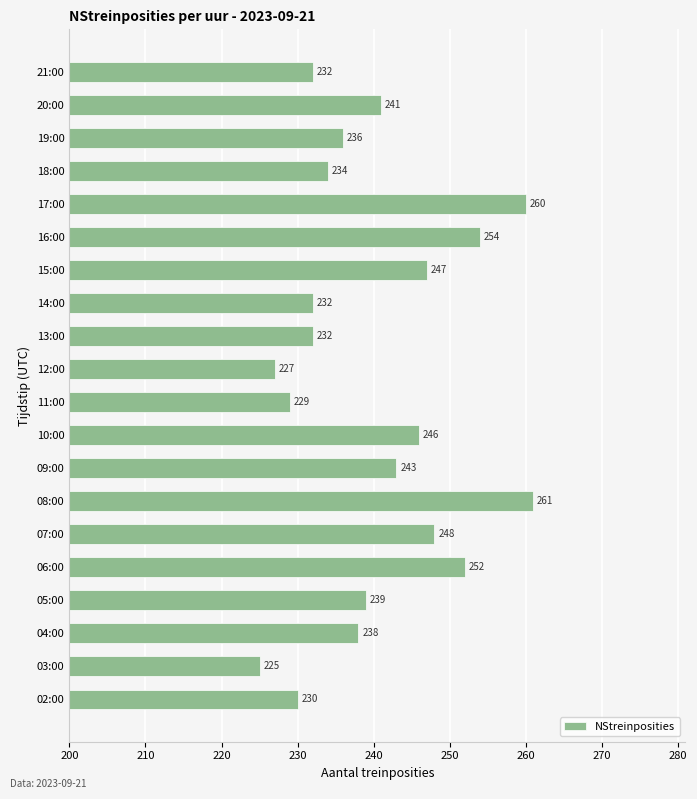

The chart shows a value of 157 at 18:00. True or false?

False